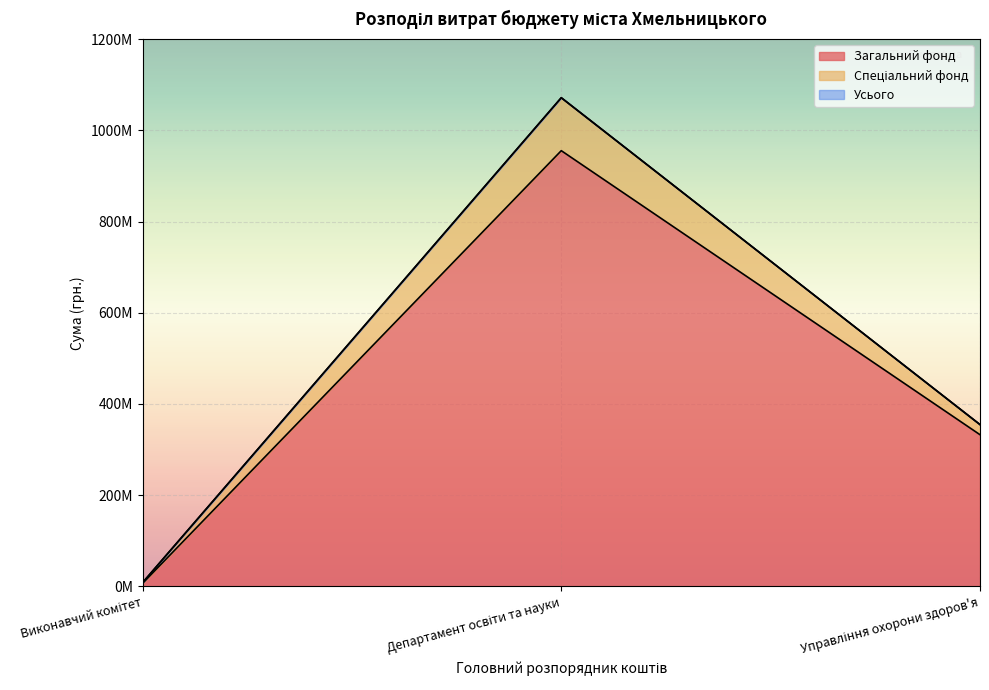

What is the maximum value for Загальний фонд?

955304293